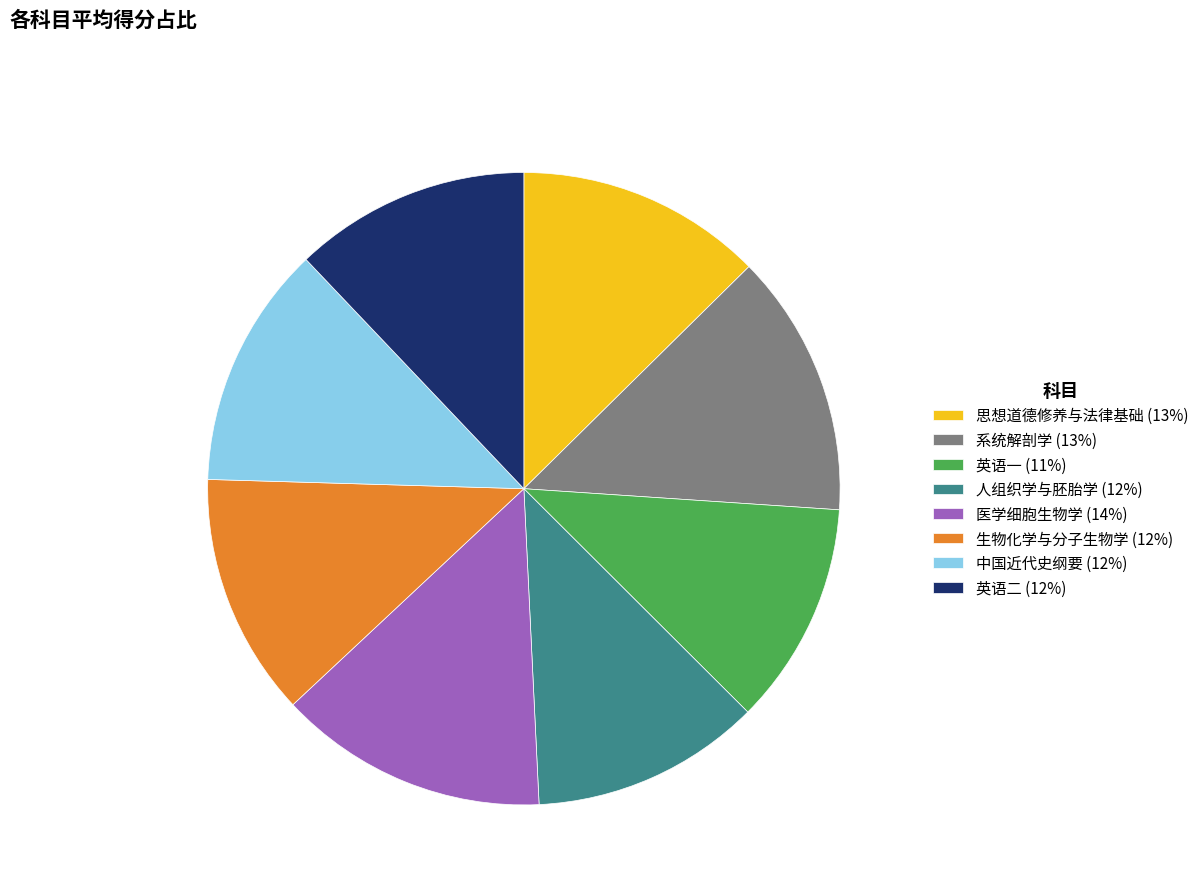

Does 系统解剖学 (13%) account for over 50% of the chart?

No